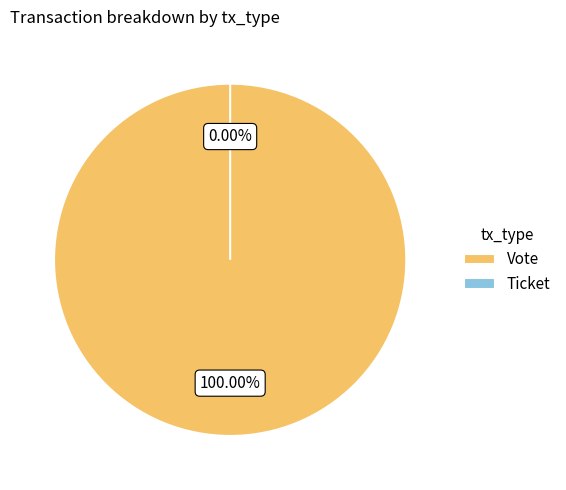

What percentage do Vote and Ticket together represent?

100.0%